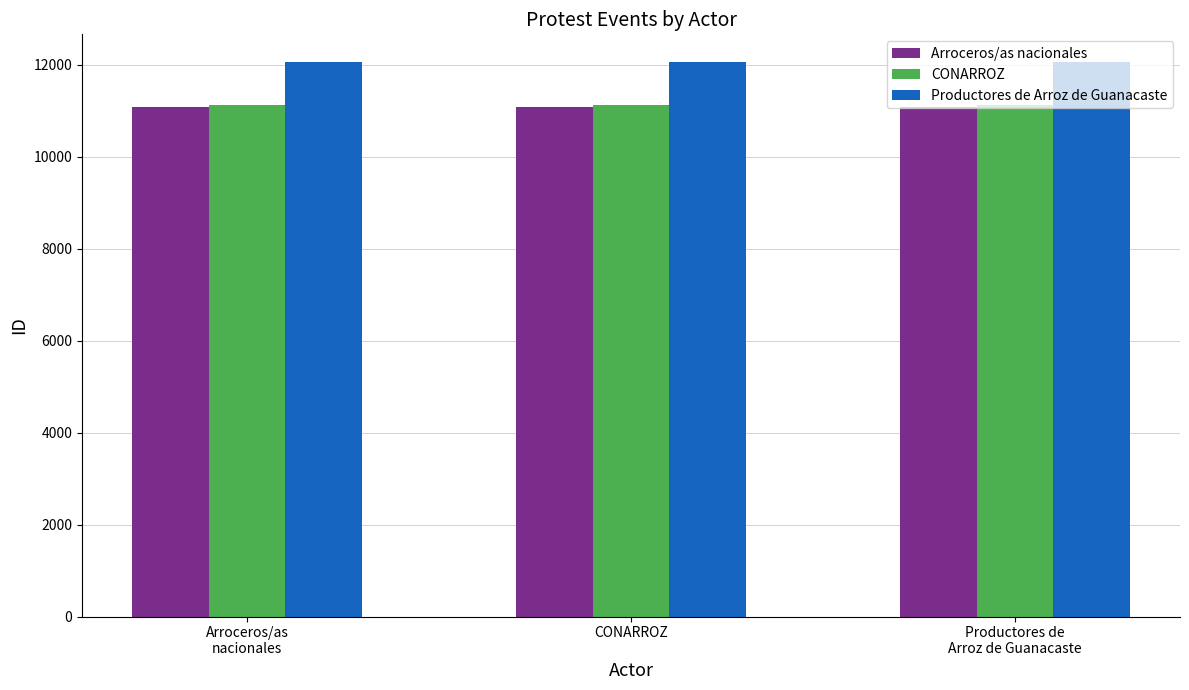

Which series has the largest total across all categories?

Productores de Arroz de Guanacaste